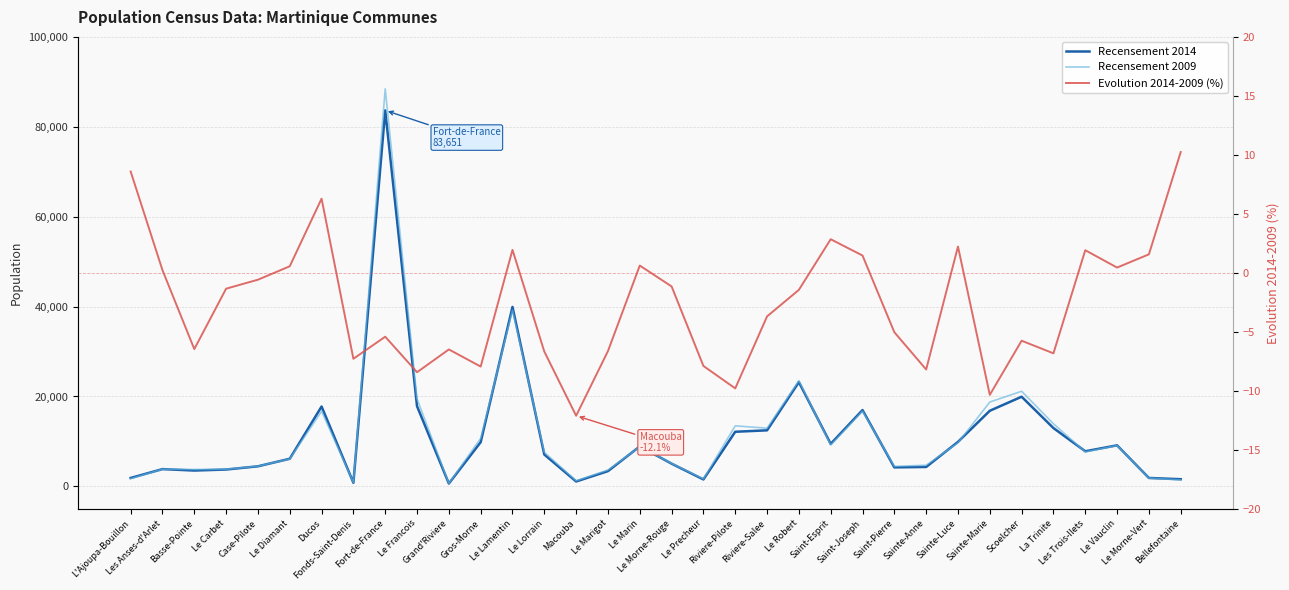

What is the difference between the maximum and minimum values in the Recensement 2009 series?

87762.0